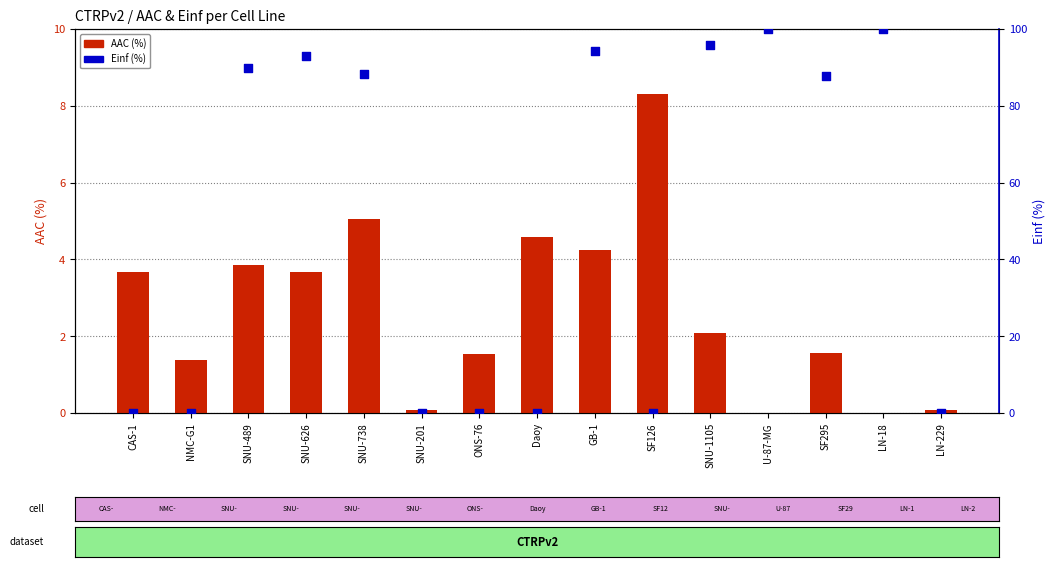

Which series reaches the minimum Y coordinate?

AAC (%)